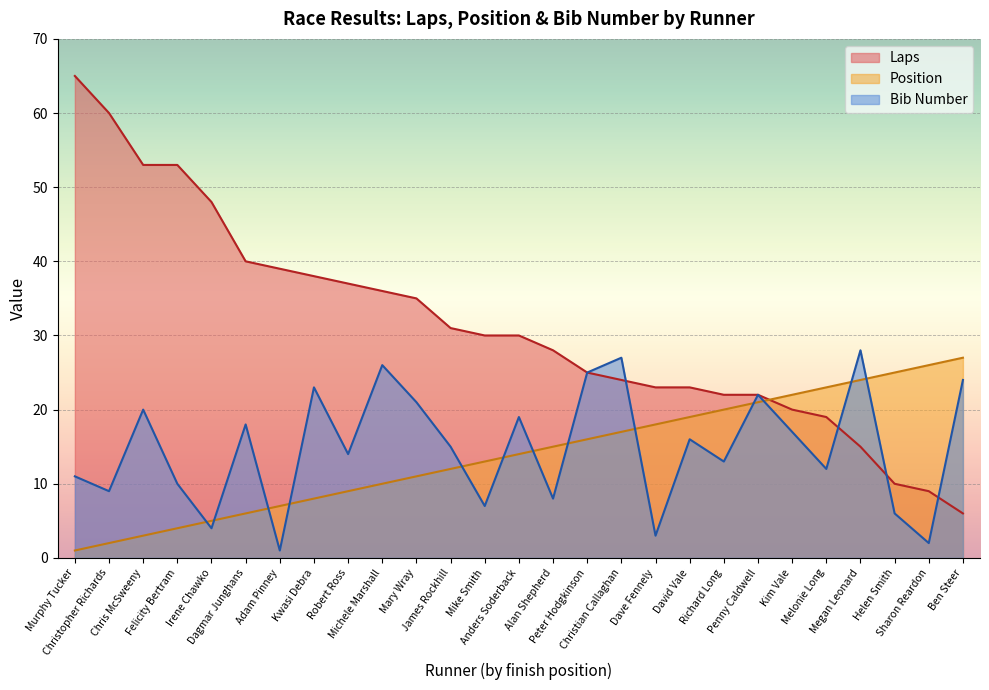

True or false: Position has a value of 22 at Kim Vale.

True